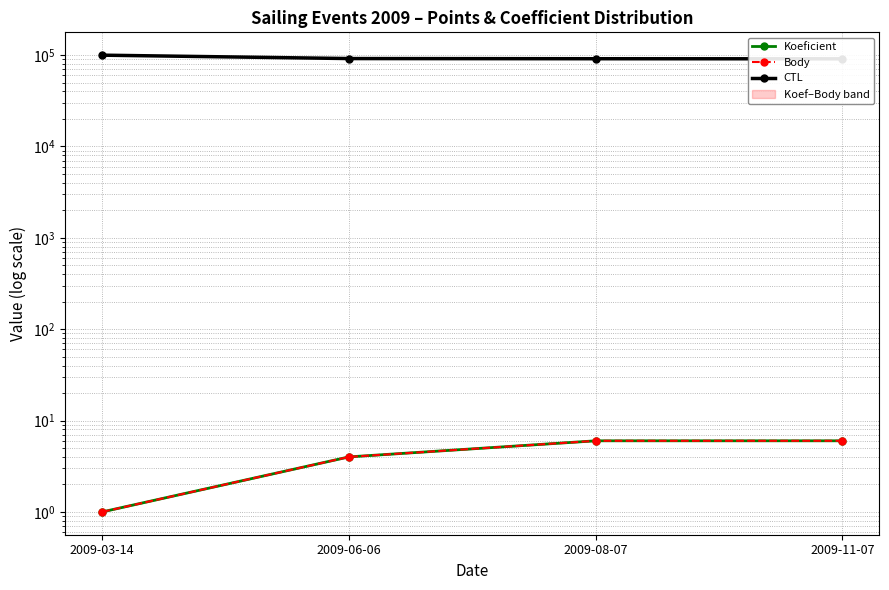

Count the number of categories in the chart.

4